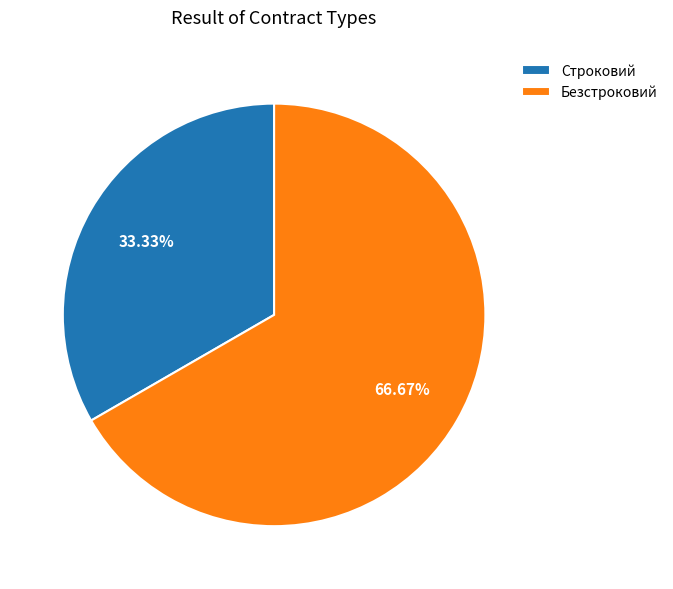

Is the sum of Строковий and Безстроковий greater than half?

Yes